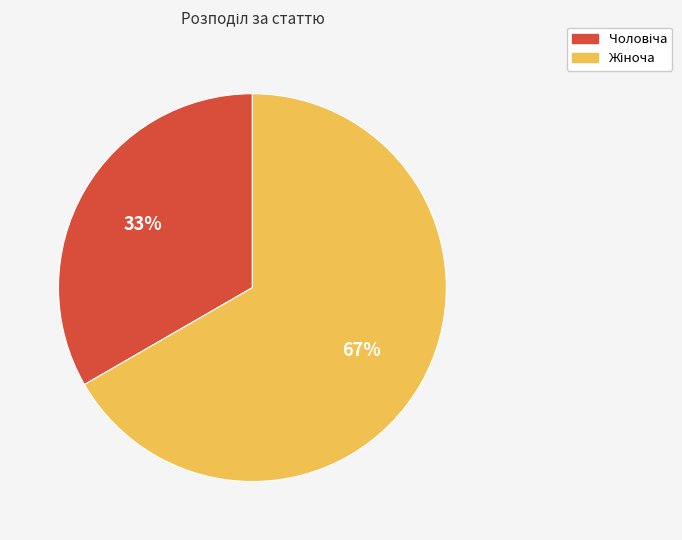

To the nearest percent, what is the average slice percentage?

50%